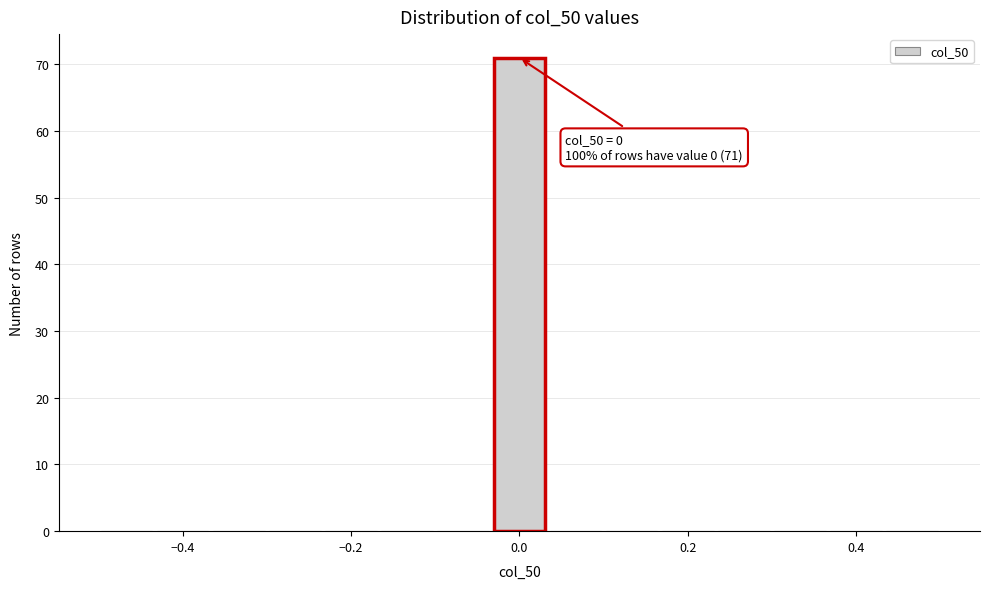

Around what value on the x-axis is the tallest bar? Give the approximate position of its centre, as read against the axis.

0.00